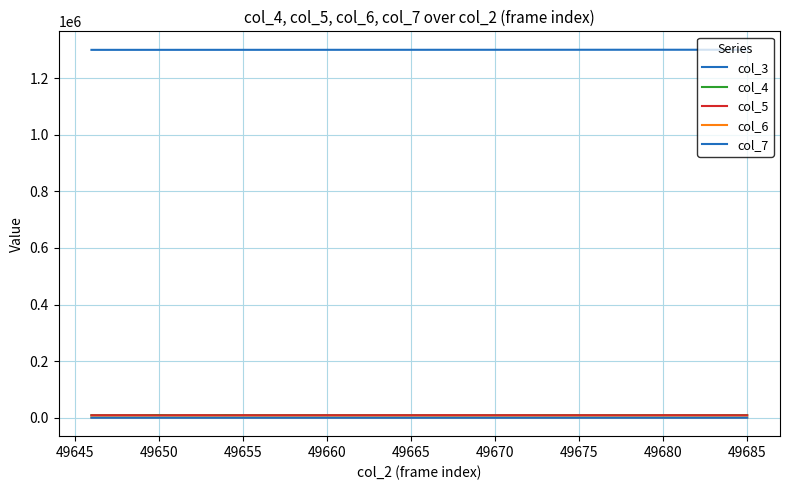

Does the chart have visible grid lines?

Yes